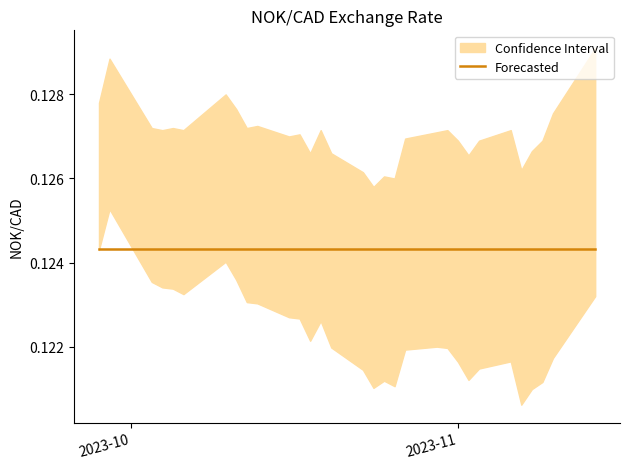

Rank the categories by value from lowest to highest.

2023-11-07, 2023-10-24, 2023-10-26, 2023-10-25, 2023-11-08, 2023-10-23, 2023-11-02, 2023-11-09, 2023-11-03, 2023-11-01, 2023-10-20, 2023-11-06, 2023-10-18, 2023-10-27, 2023-10-30, 2023-10-31, 2023-11-10, 2023-10-16, 2023-10-17, 2023-10-19, 2023-10-12, 2023-10-13, 2023-10-06, 2023-10-04, 2023-10-05, 2023-10-03, 2023-10-11, 2023-11-14, 2023-10-10, 2023-09-28, 2023-09-29